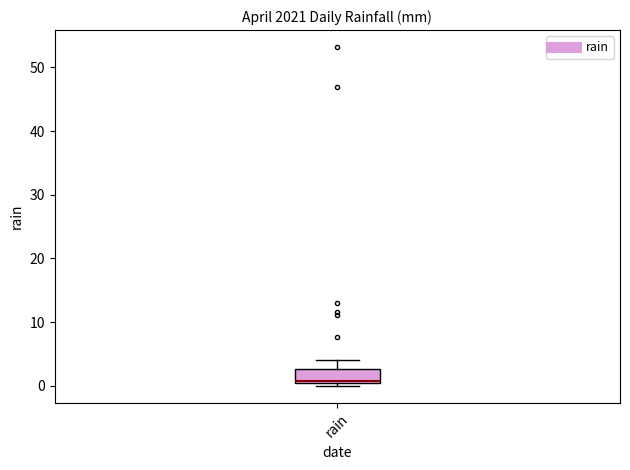

Transcribe this box plot: give where the median line is, the range the box spans, and where the two whiskers end, as read against the y-axis. The values are not printed on the chart, so give them approximately, as read against the axis.

median 1, box 0 to 3, whiskers 0 (just below the box's lower edge) to 4